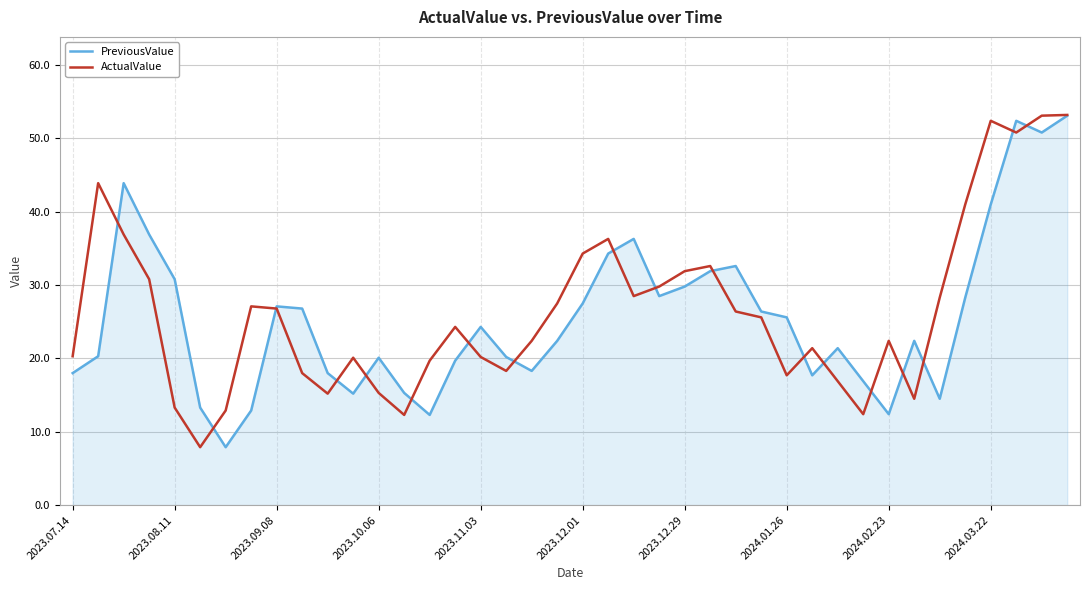

What is the maximum value for PreviousValue?

53.1